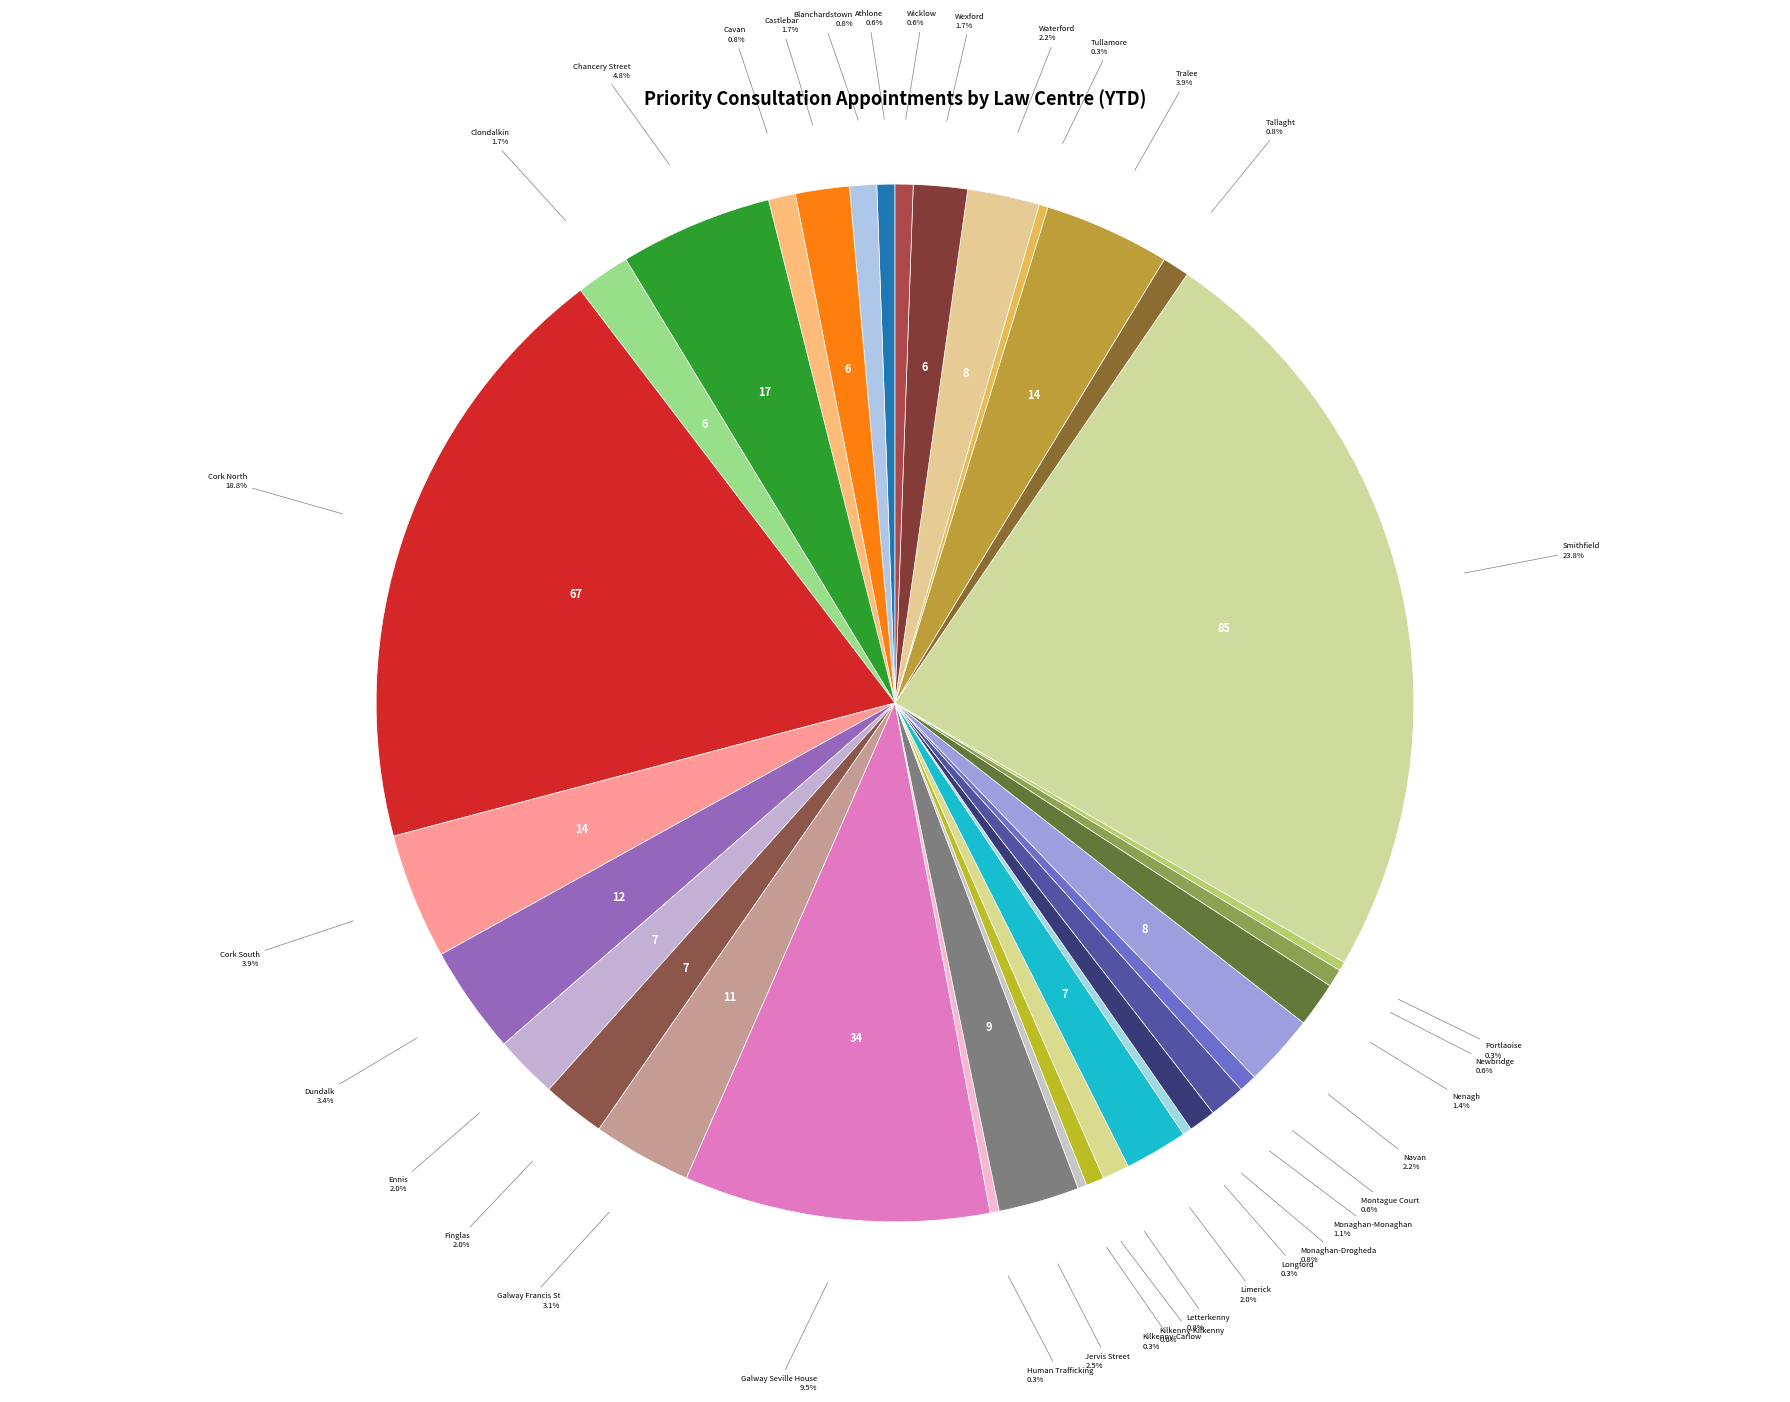

Is it true that Limerick is 2% of the pie?

True